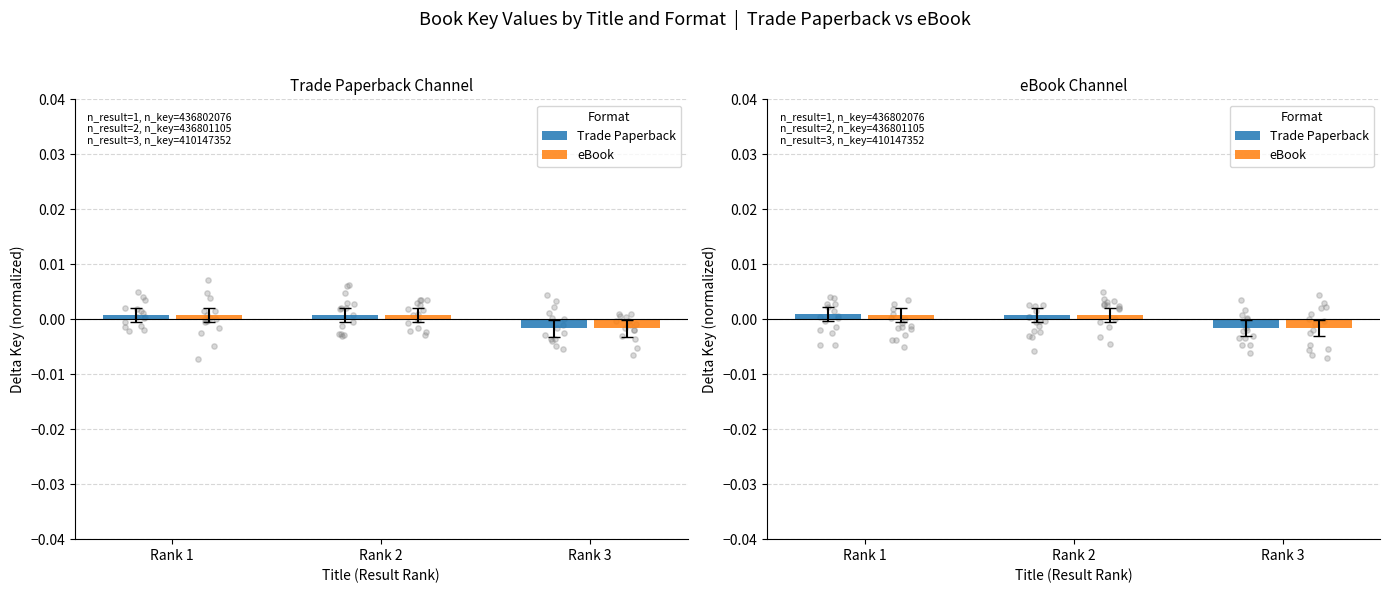

Which series reaches the maximum Y coordinate?

Trade Paperback